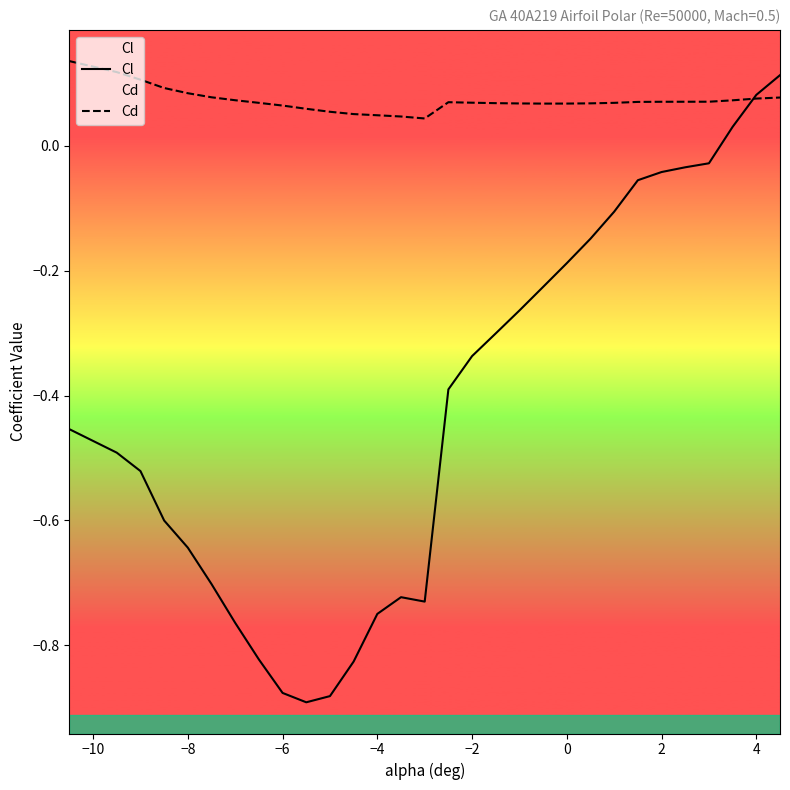

Which series has the largest total across all categories?

Cd